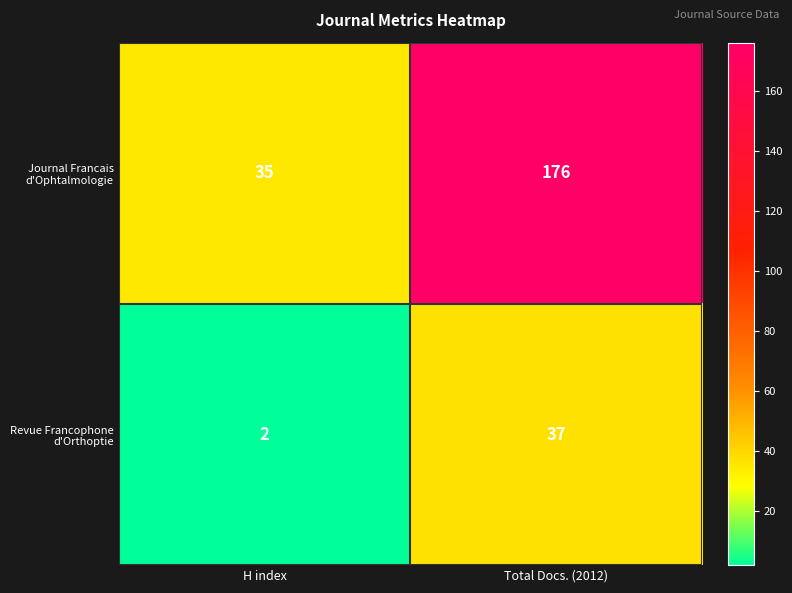

What is the difference between the highest and lowest values at Total Docs. (2012)?

139